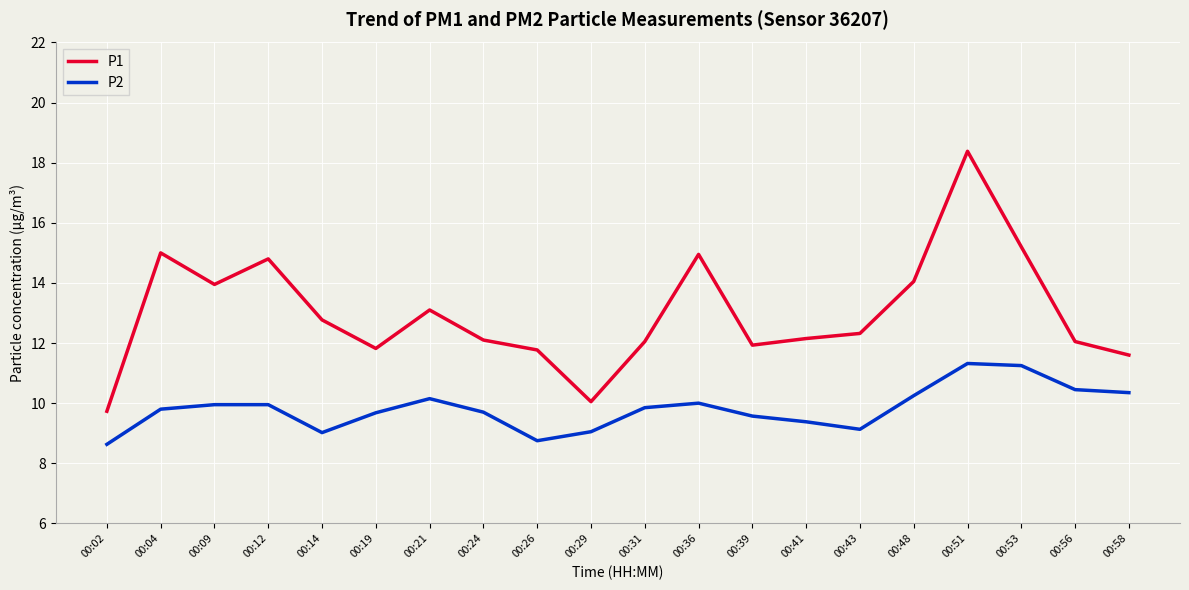

List the series in order of their peak value, highest first.

P1, P2